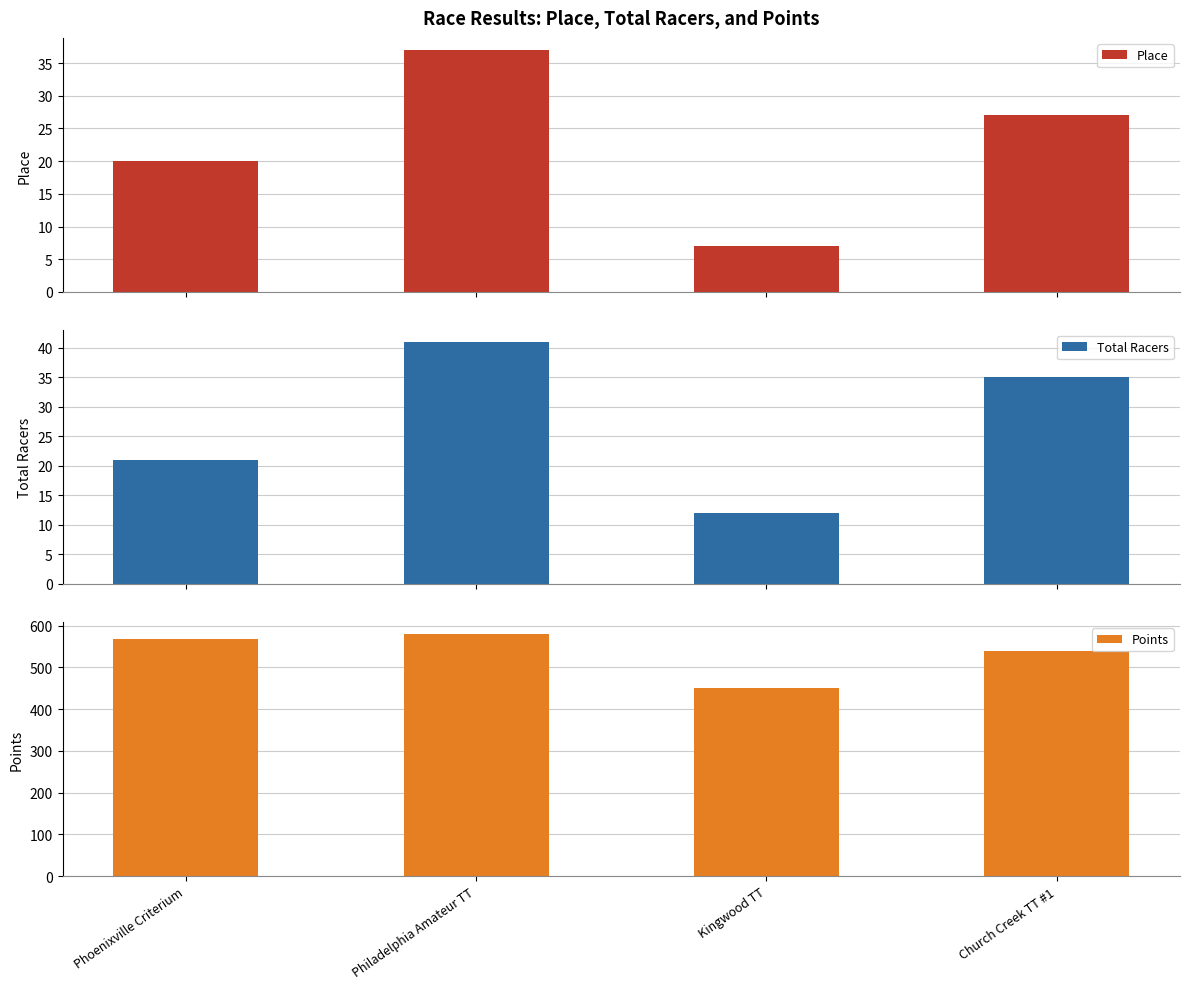

What is the maximum value shown in the chart?

579.6